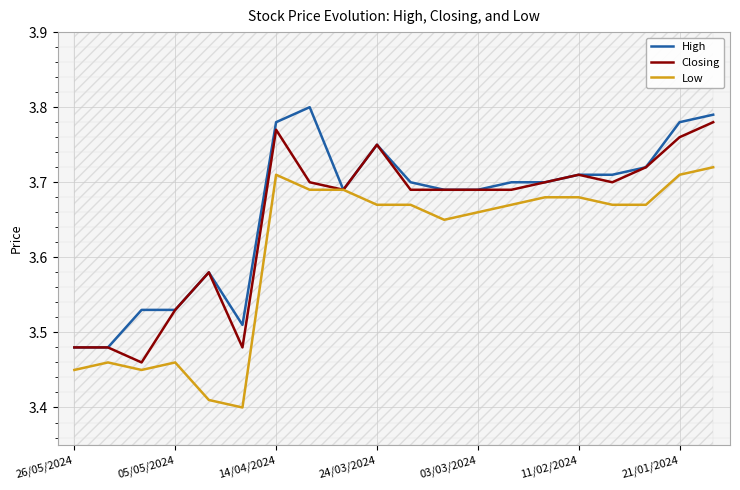

What is the greatest value displayed?

3.8